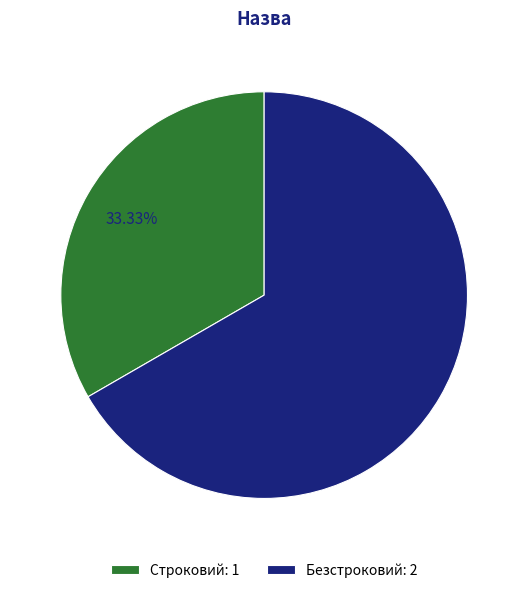

True or false: Строковий accounts for 40% of the total.

False